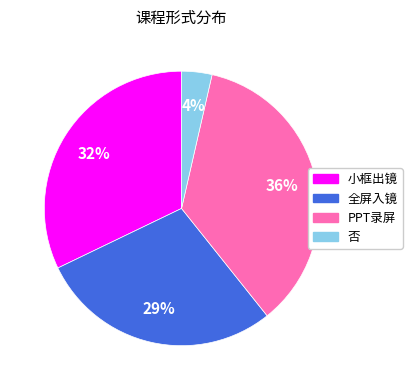

To the nearest percent, what portion does 否 represent?

4%